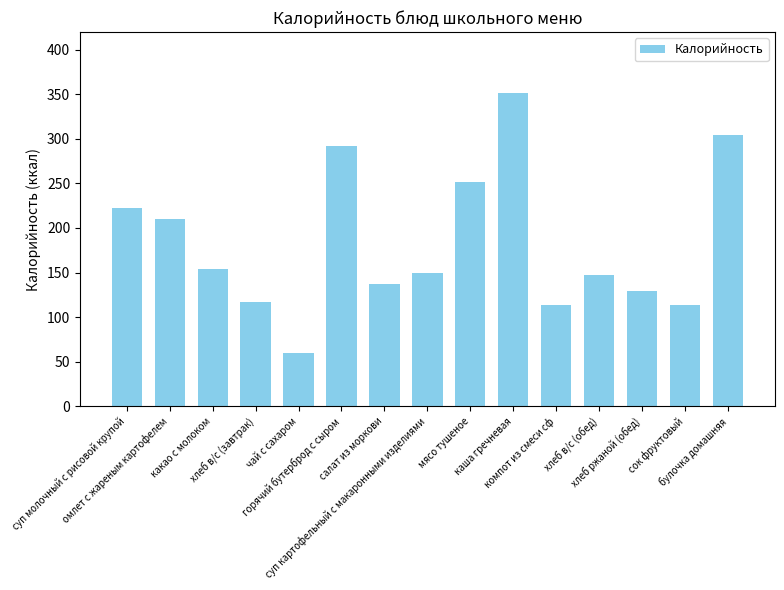

What is the value of the 5th bar from the left?

60.0